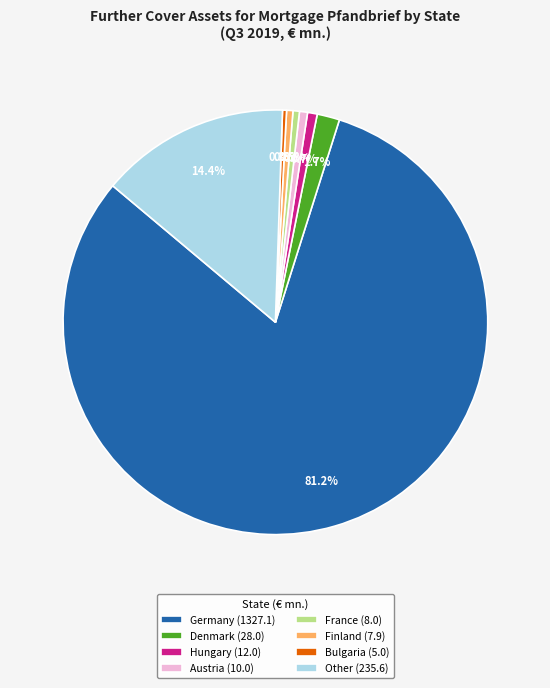

Approximately how many times larger is the value at Denmark compared to Other?

0.1